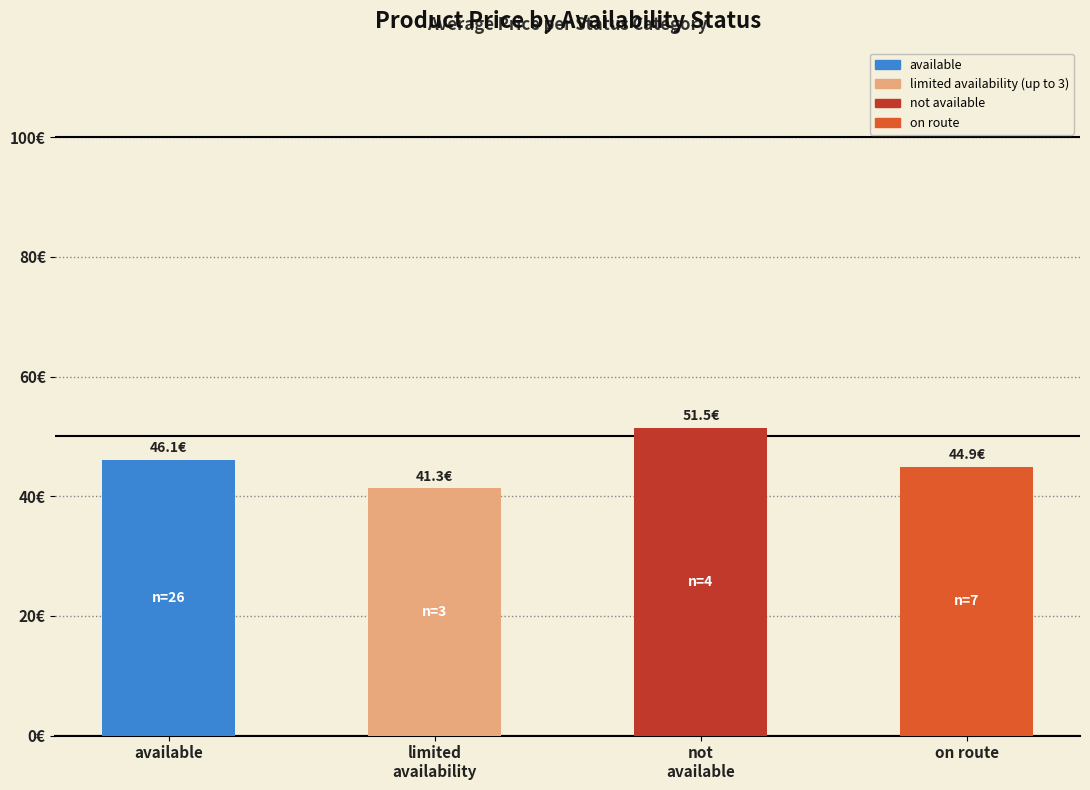

What is the minimum value shown in the chart?

41.3